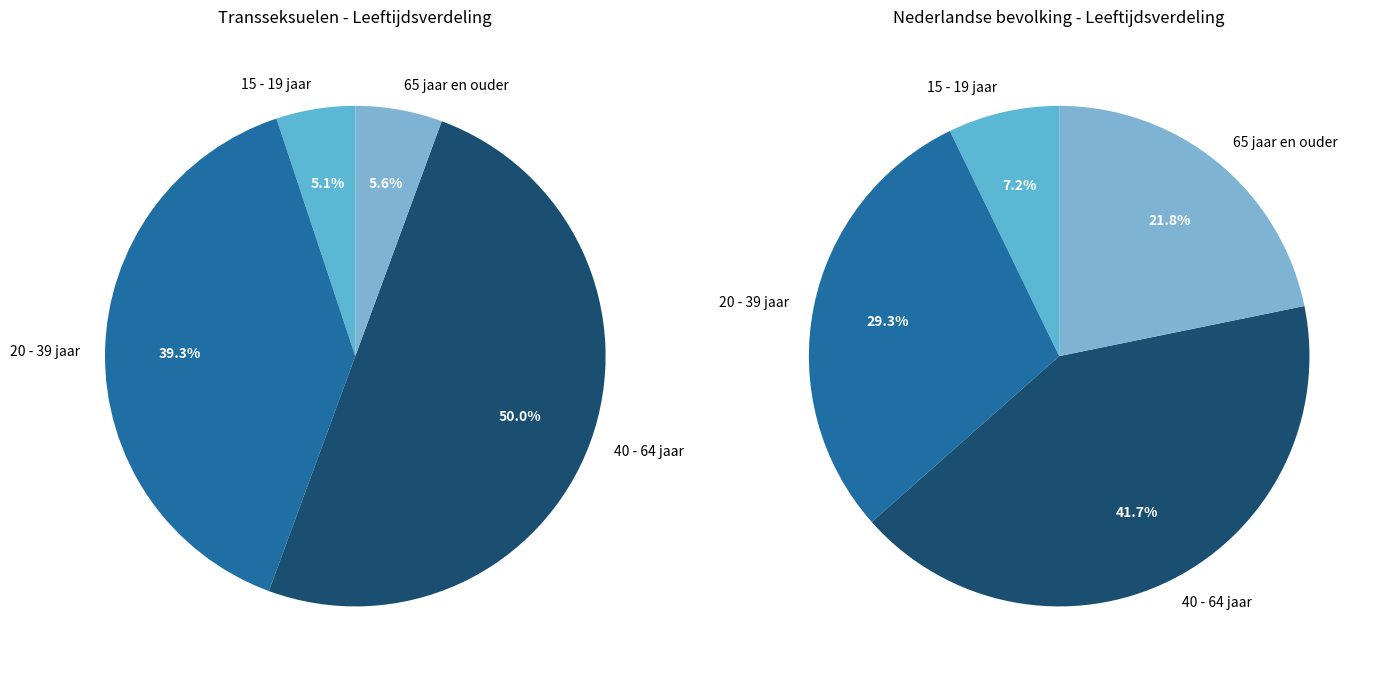

To the nearest percent, what portion does 65 jaar en ouder represent?

6%